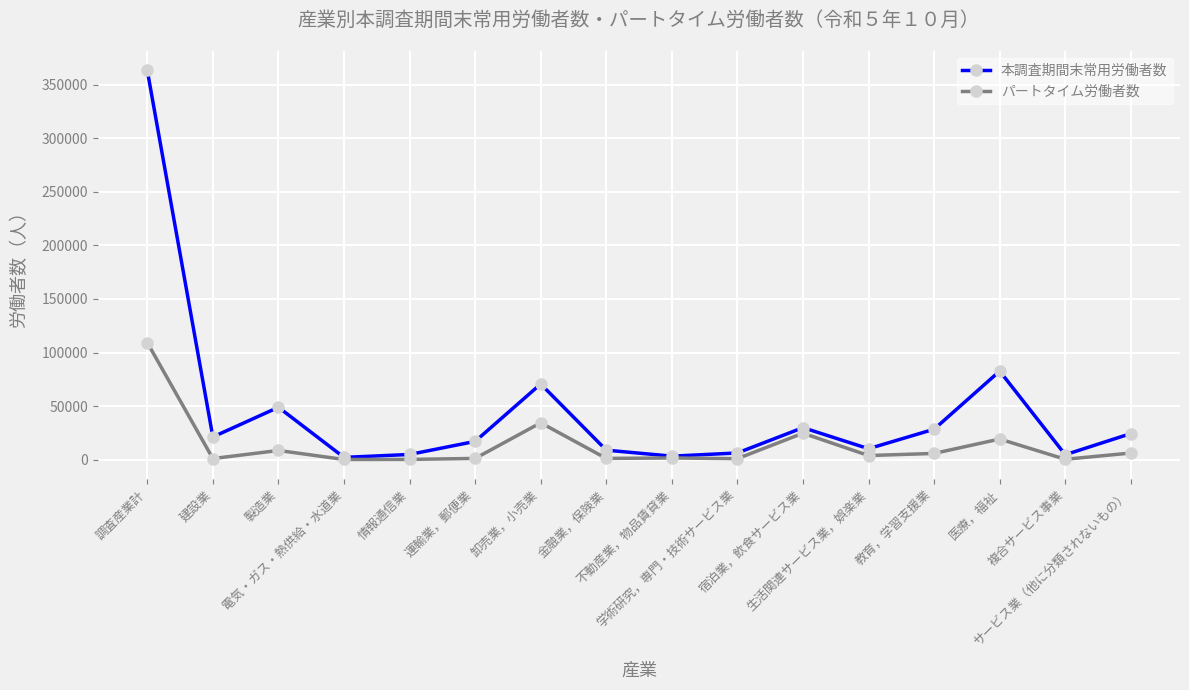

How many series are shown in this chart?

2